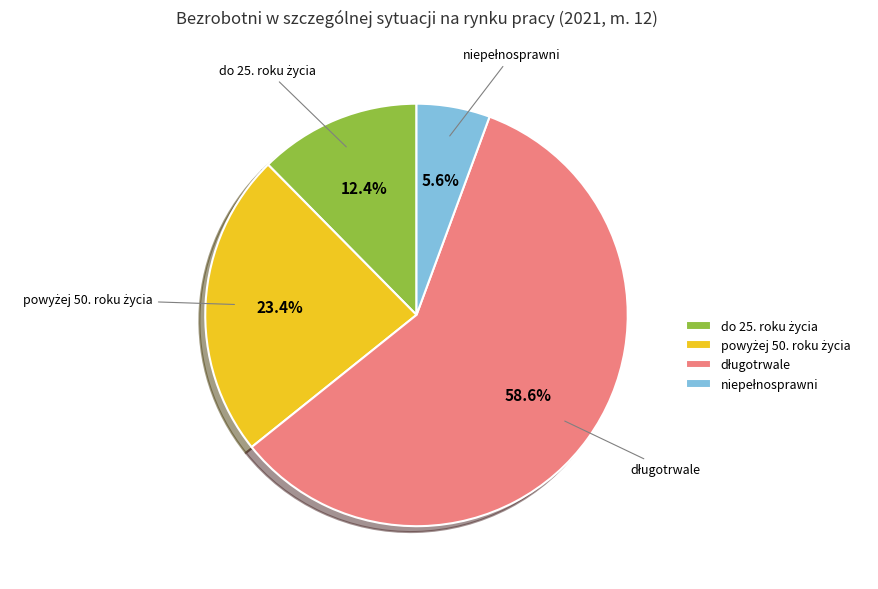

Is there a majority slice in this chart?

Yes